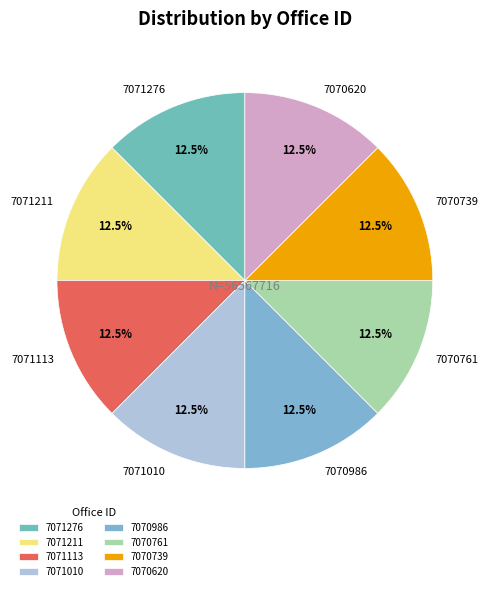

To the nearest percent, what is the average slice percentage?

12%